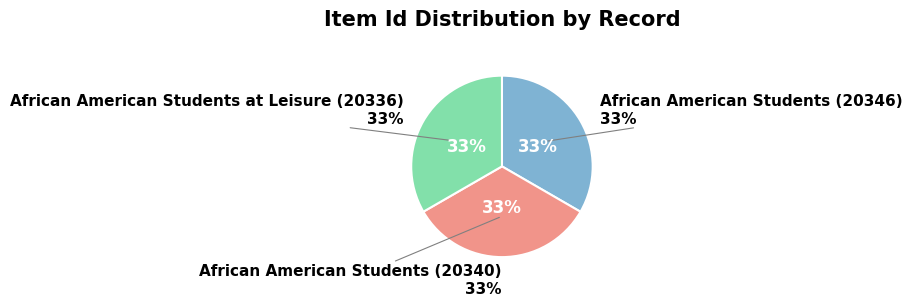

Is there any slice that represents more than half of the pie?

No